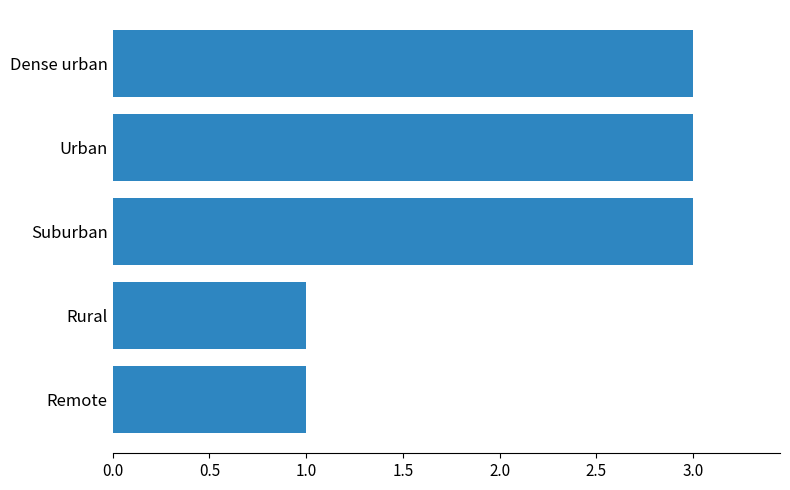

Is it true that the value at Rural is 0?

False